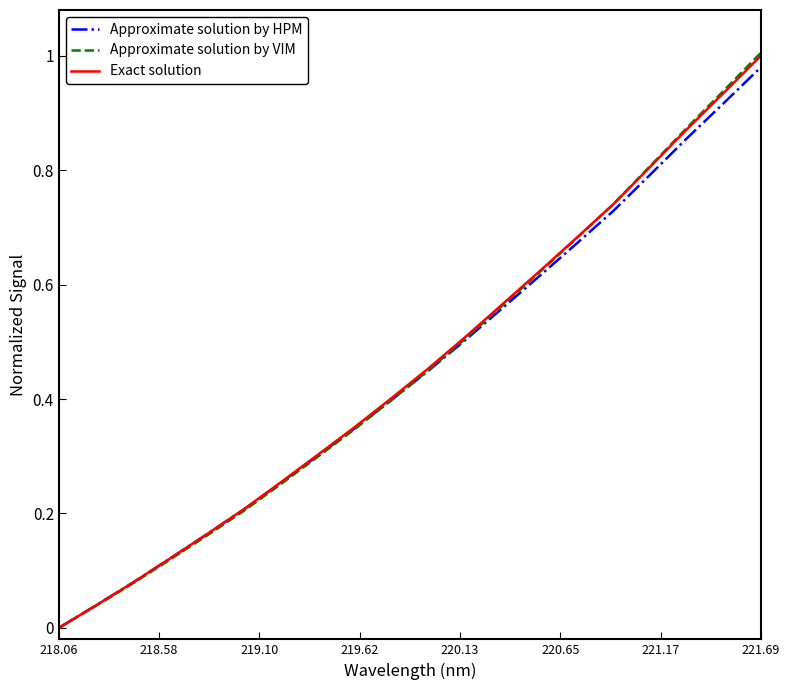

Which series has the largest range (max minus min)?

Approximate solution by VIM